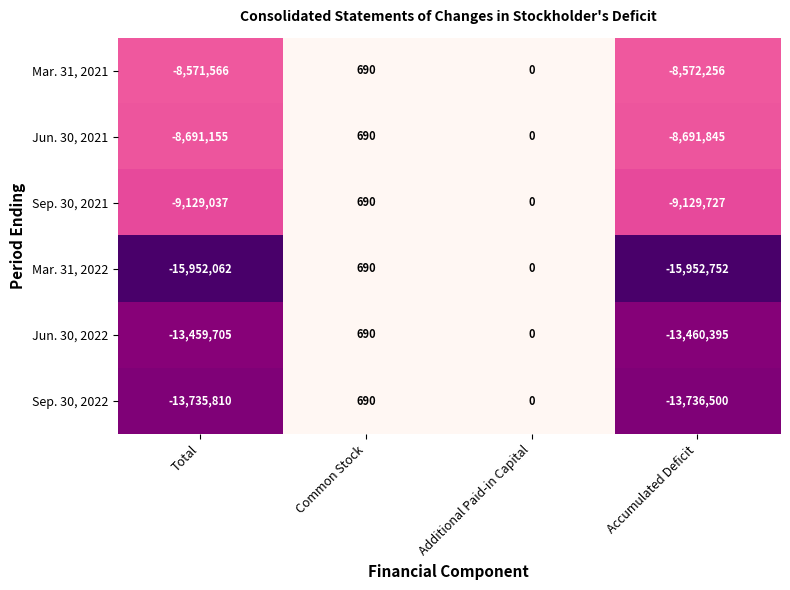

How many data points does each series have?

4